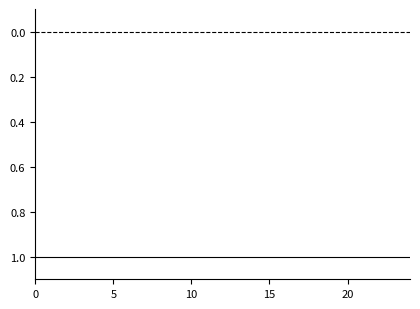

True or false: public has a value of 0 at 5.

False